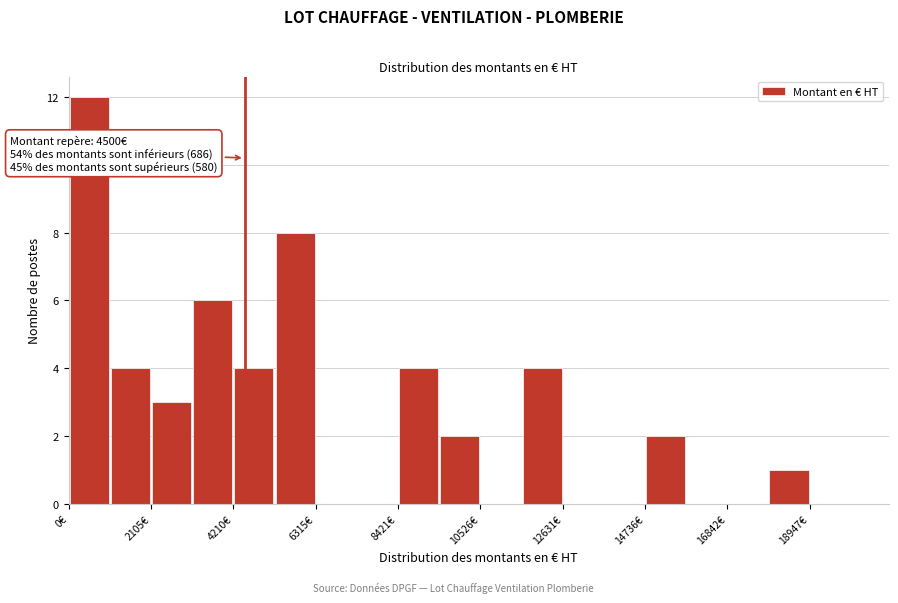

Around what value on the x-axis is the tallest bar? Give the approximate position of its centre, as read against the axis.

500